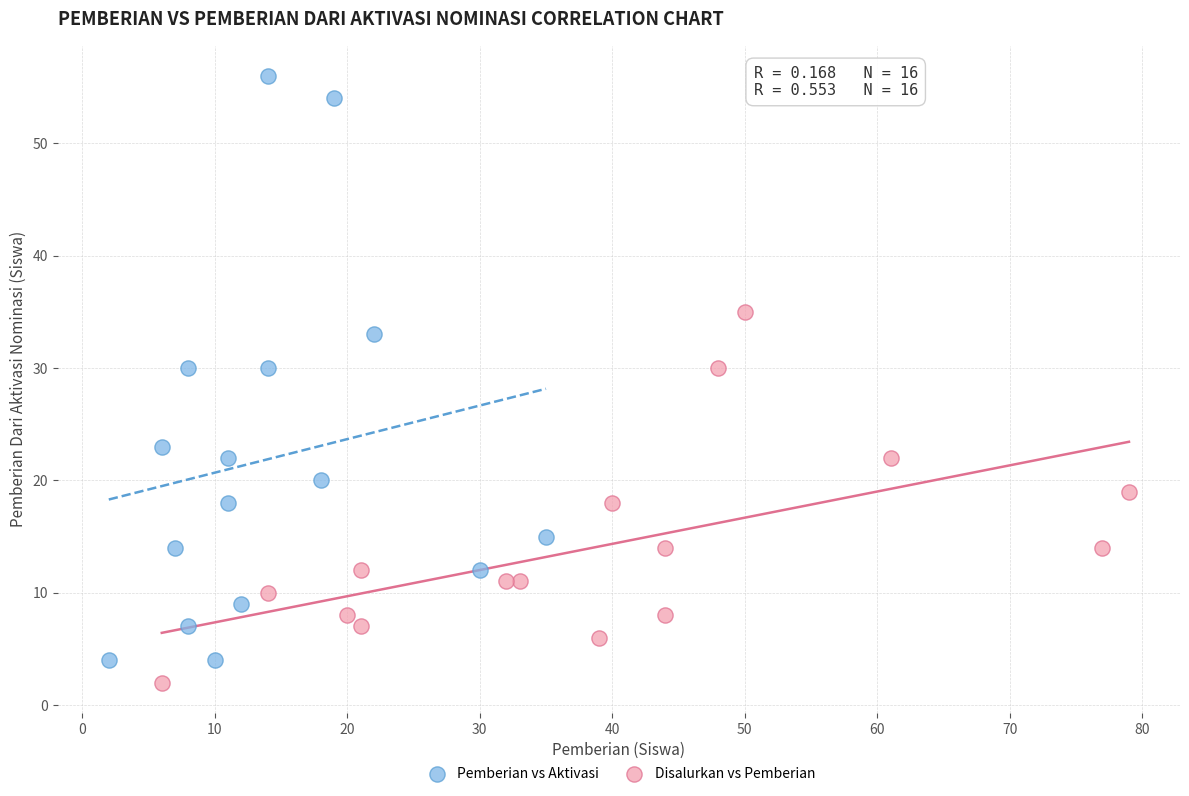

Which series has the largest Y range (max minus min)?

Pemberian vs Aktivasi